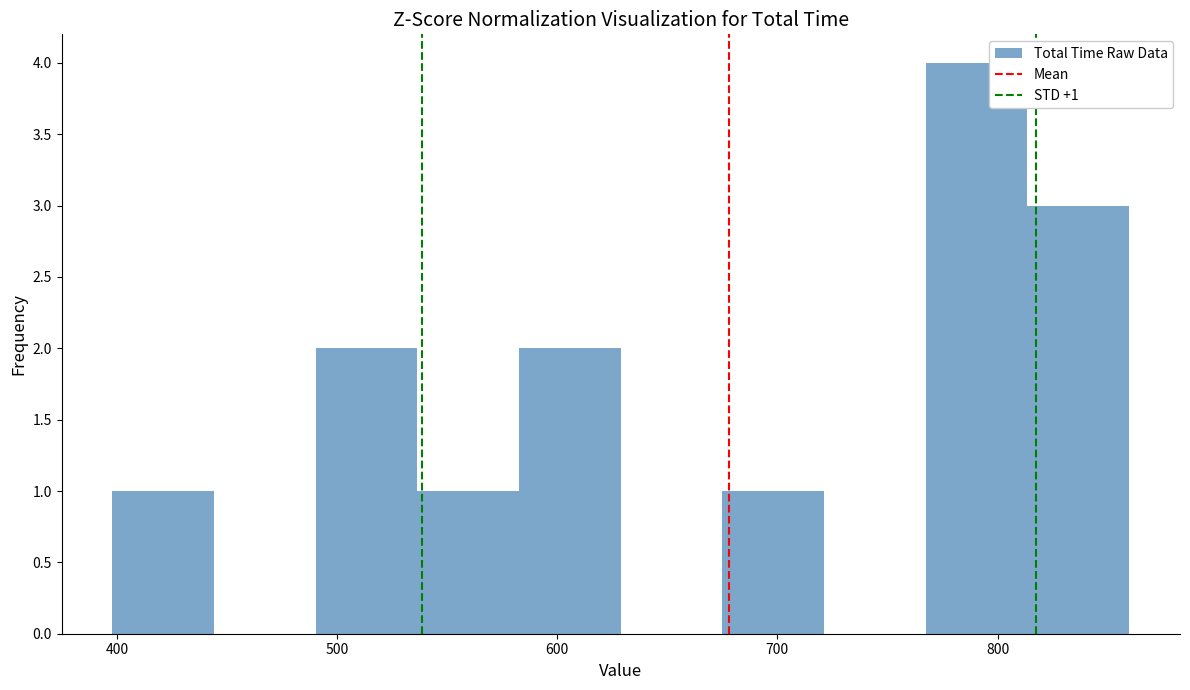

Over which range of the x-axis is the bar tallest?

770 to 810